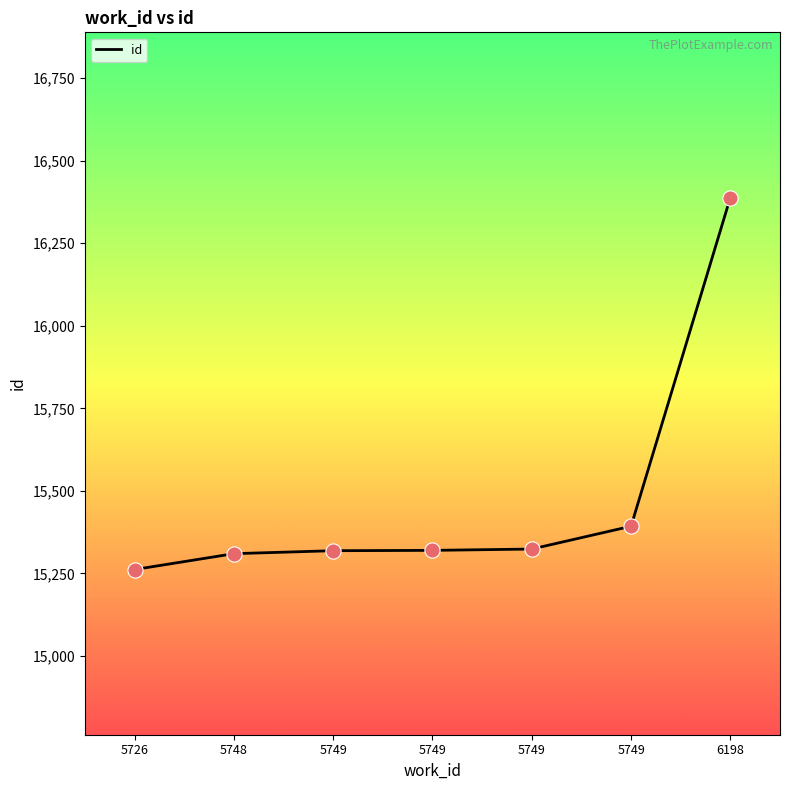

What is the ratio of the value at 5749 to the value at 6198?

0.9